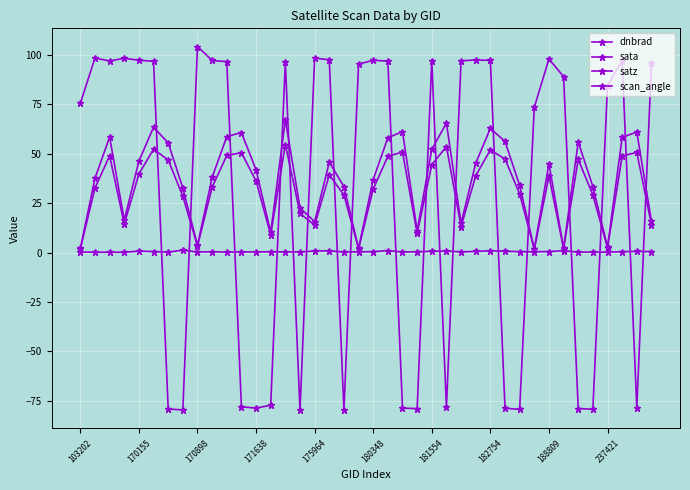

How many series are shown in this chart?

4